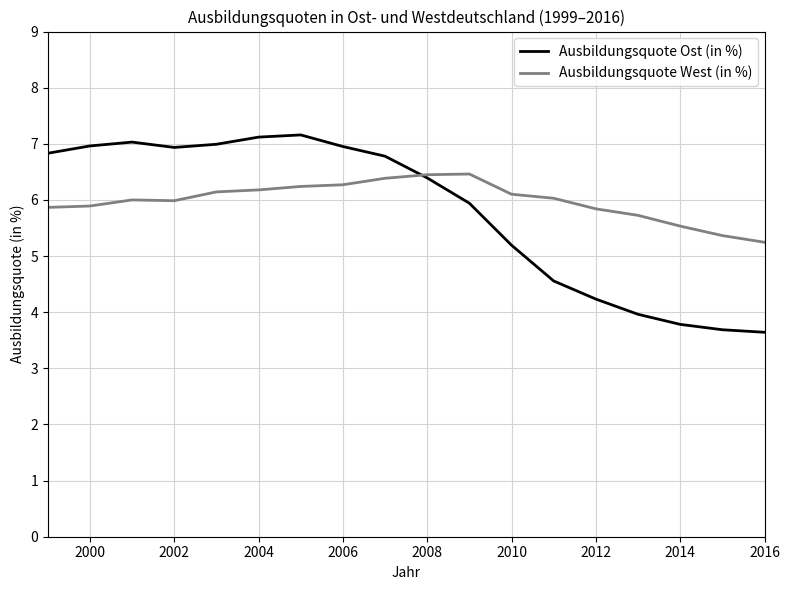

Which series has the widest spread of values?

Ausbildungsquote Ost (in %)